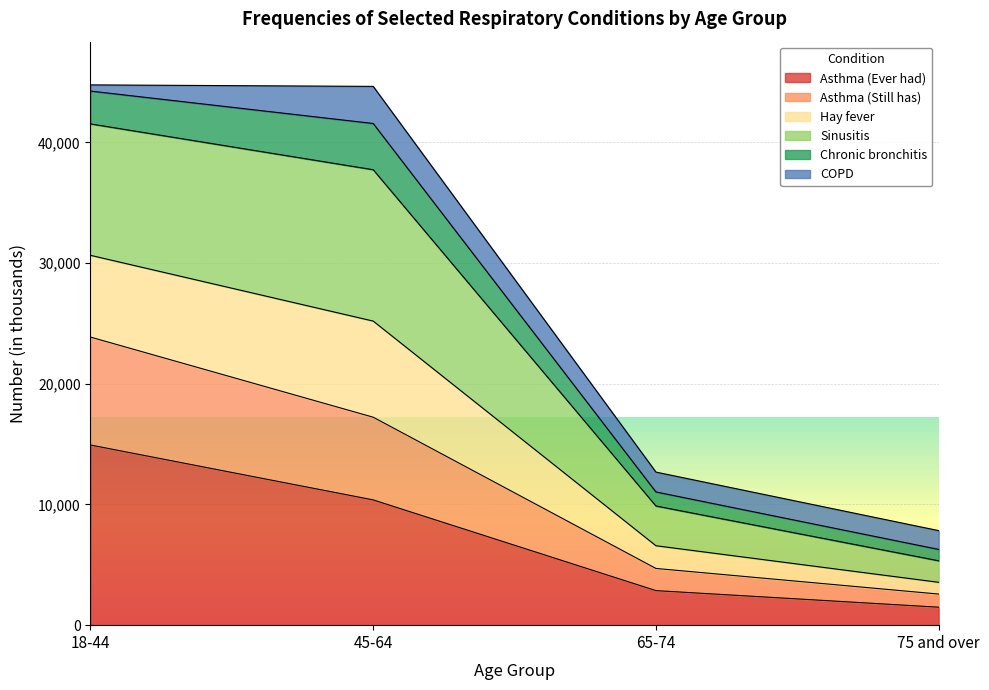

At which label does Asthma (Ever had) reach its minimum?

75 and over